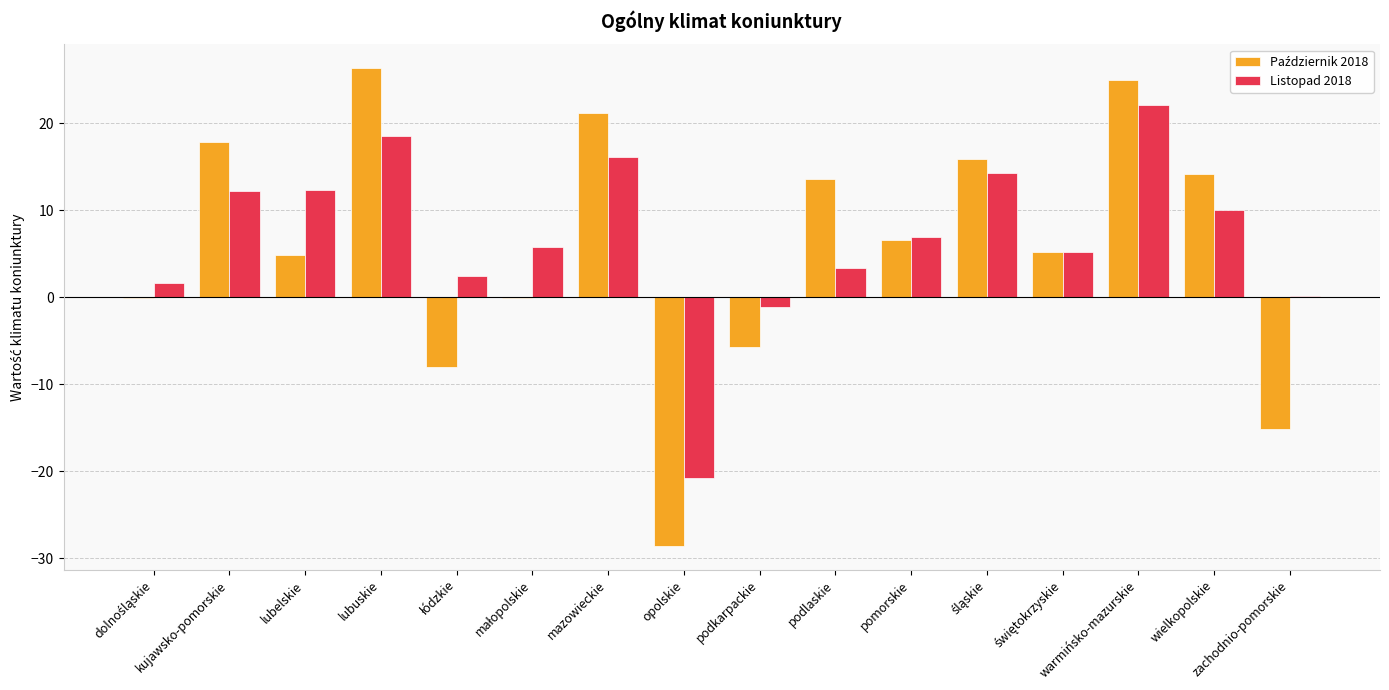

Which series changed the most between kujawsko-pomorskie and podlaskie?

Listopad 2018